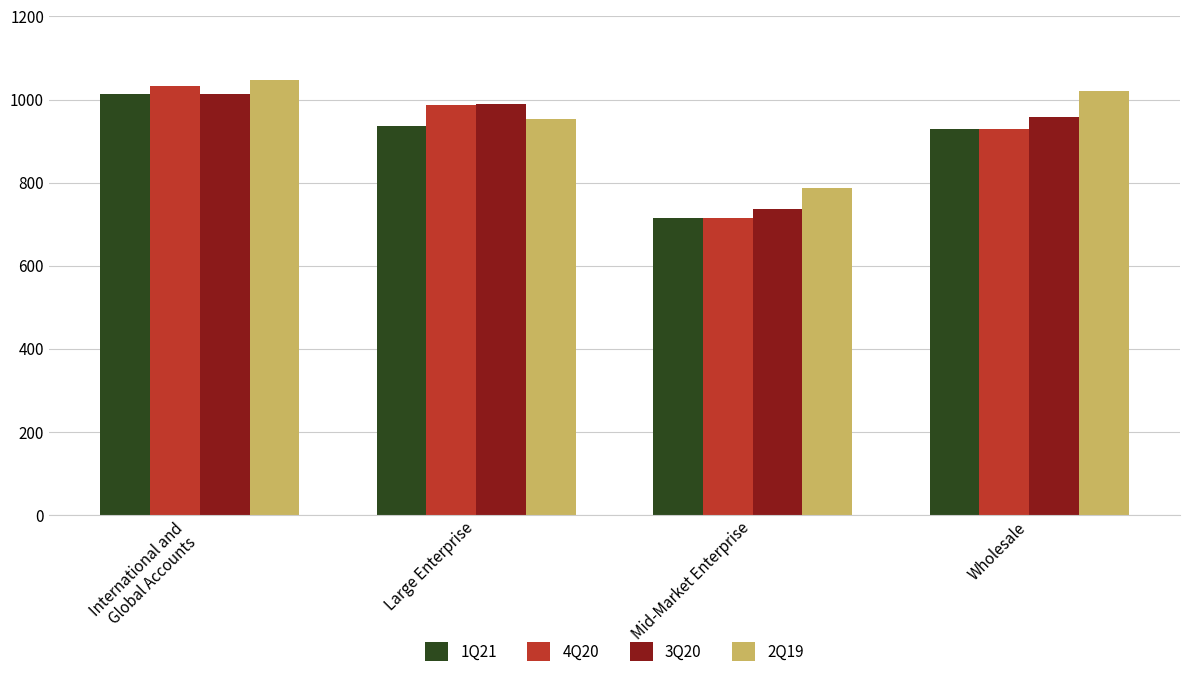

At which category does the chart reach its peak across all series?

International and
Global Accounts